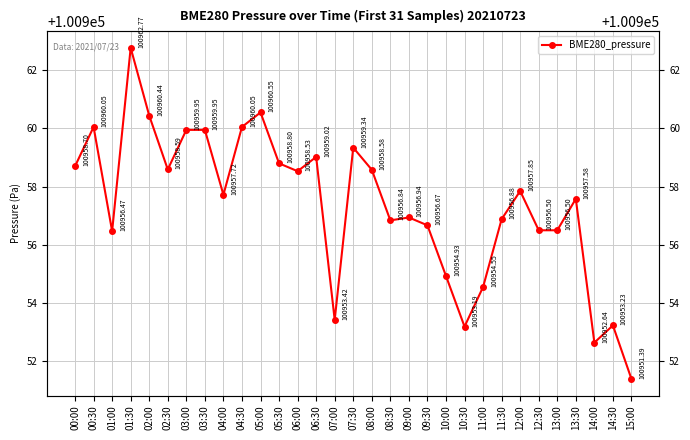

How many lines are shown in the chart?

1